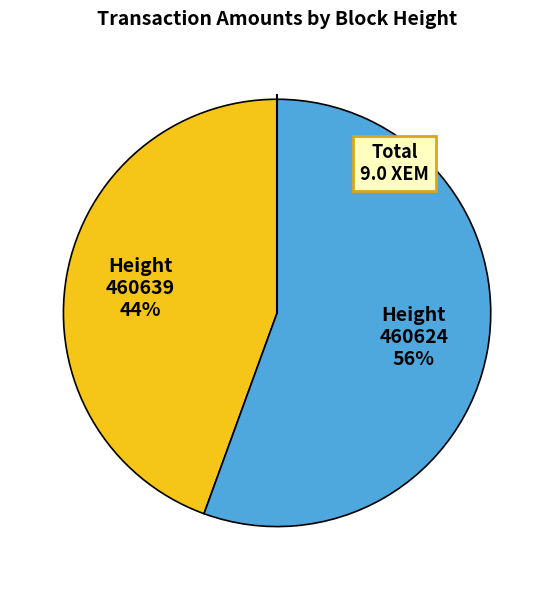

To the nearest percent, what is the combined percentage of Height 460639 44% and Height 460624 56%?

100%